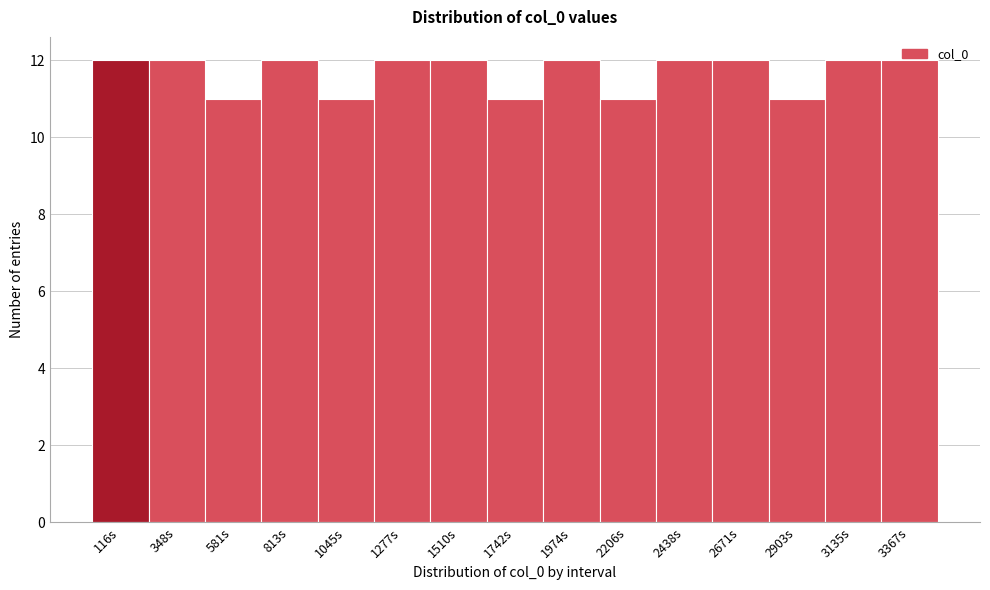

What is the sum of all values?

175